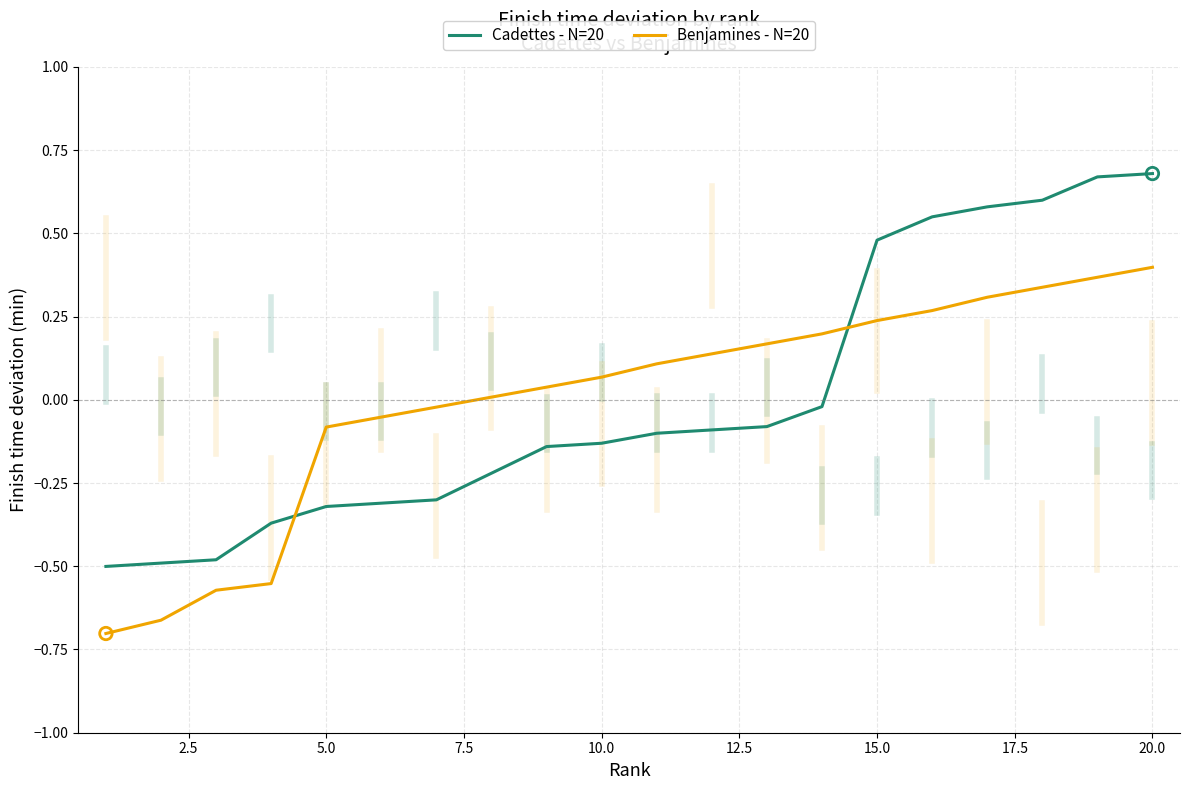

What is the difference between the maximum and minimum values in the Benjamines - N=20 series?

1.1